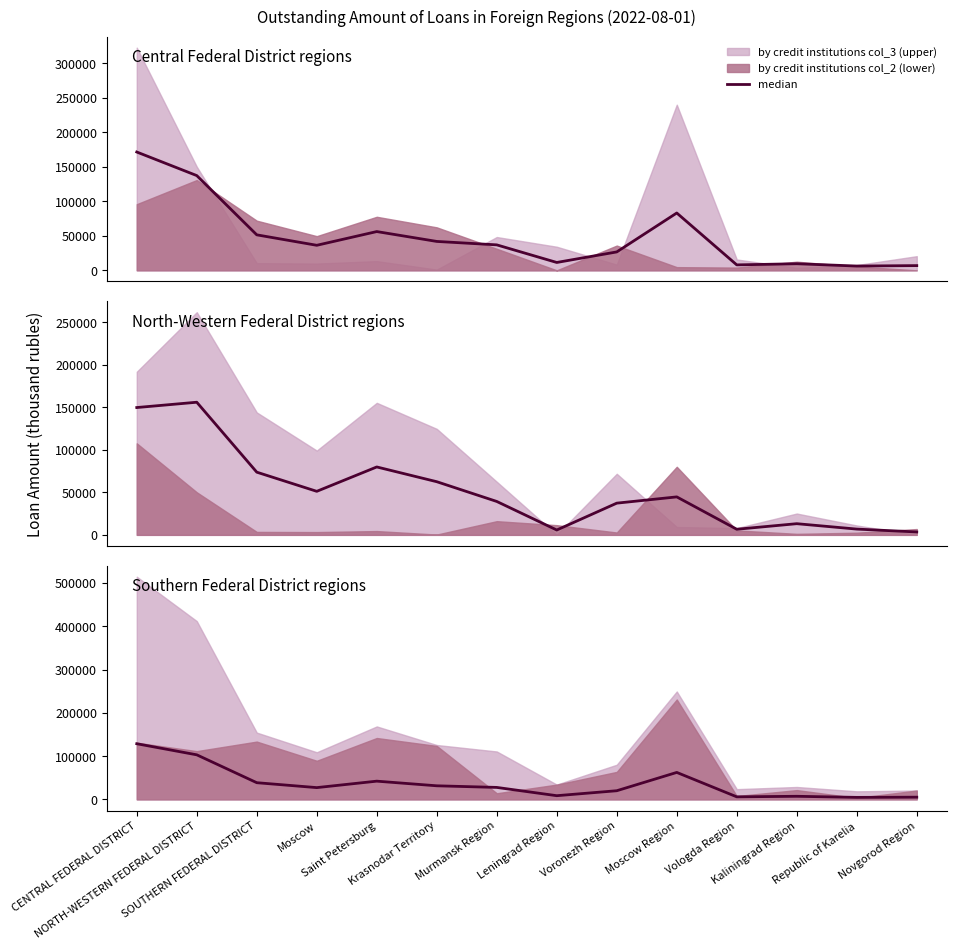

What is the average value?

36600.3